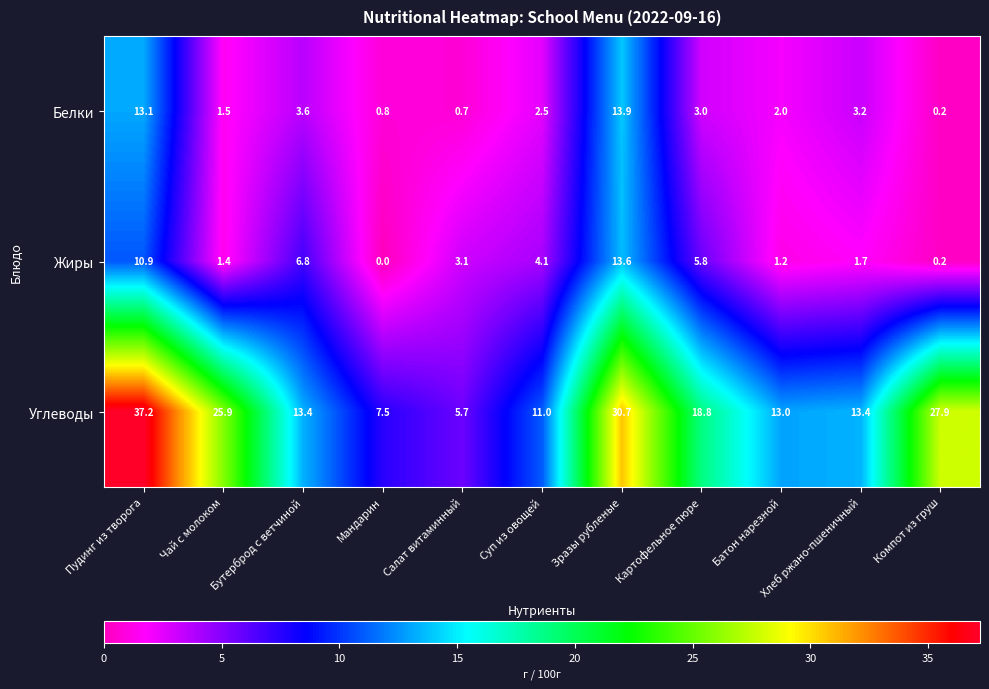

How many data points does each series have?

11